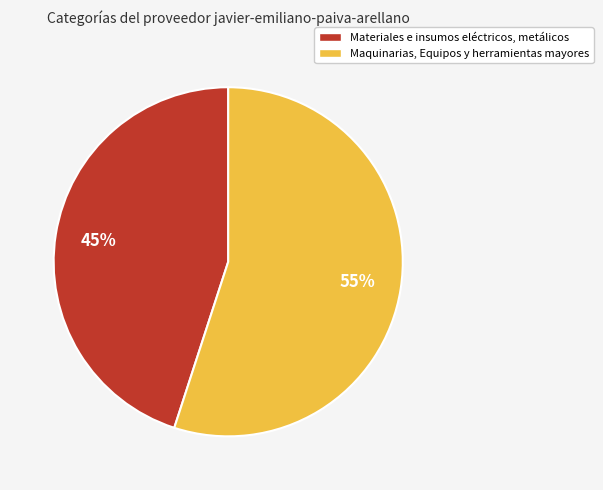

Which category accounts for the majority?

Maquinarias, Equipos y herramientas mayores